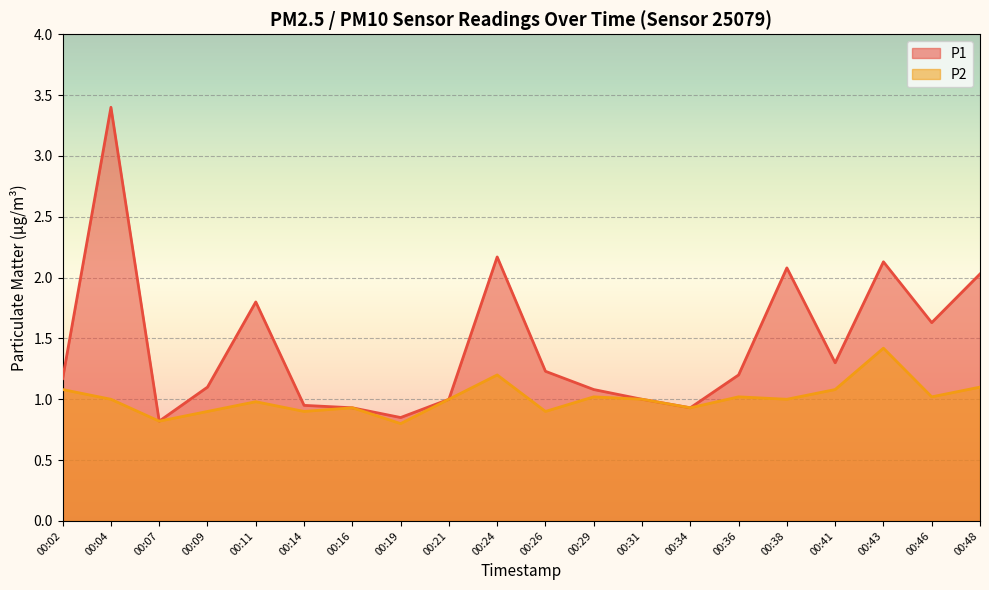

True or false: P1 and P2 intersect in this chart.

False